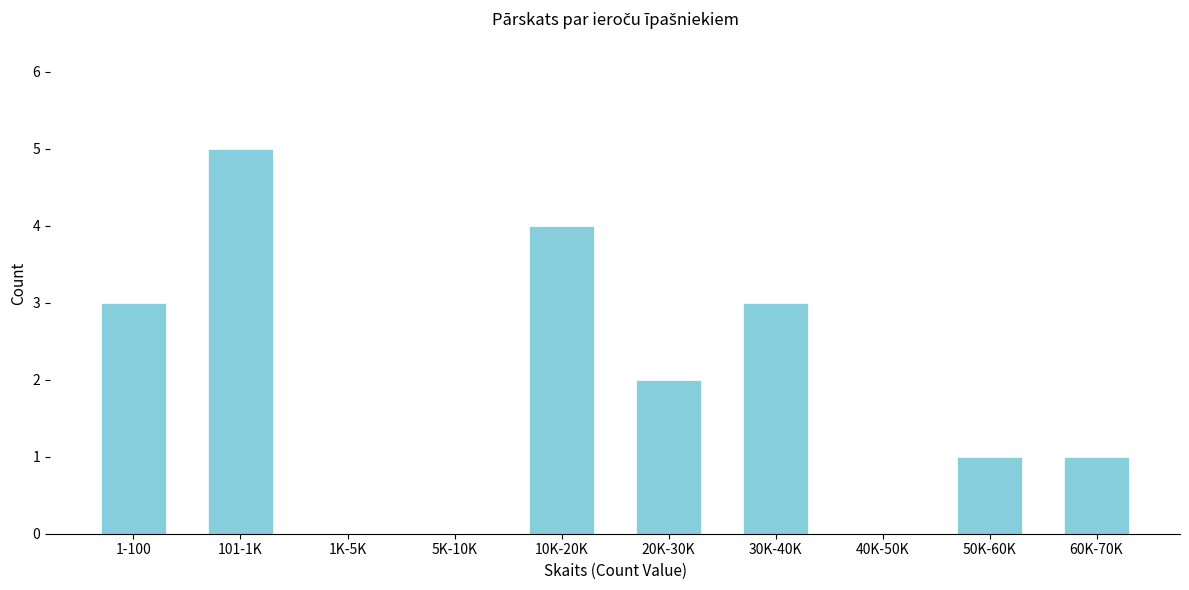

Reading left to right, extract all data points from this chart.

1-100=3	101-1K=5	1K-5K=0	5K-10K=0	10K-20K=4	20K-30K=2	30K-40K=3	40K-50K=0	50K-60K=1	60K-70K=1